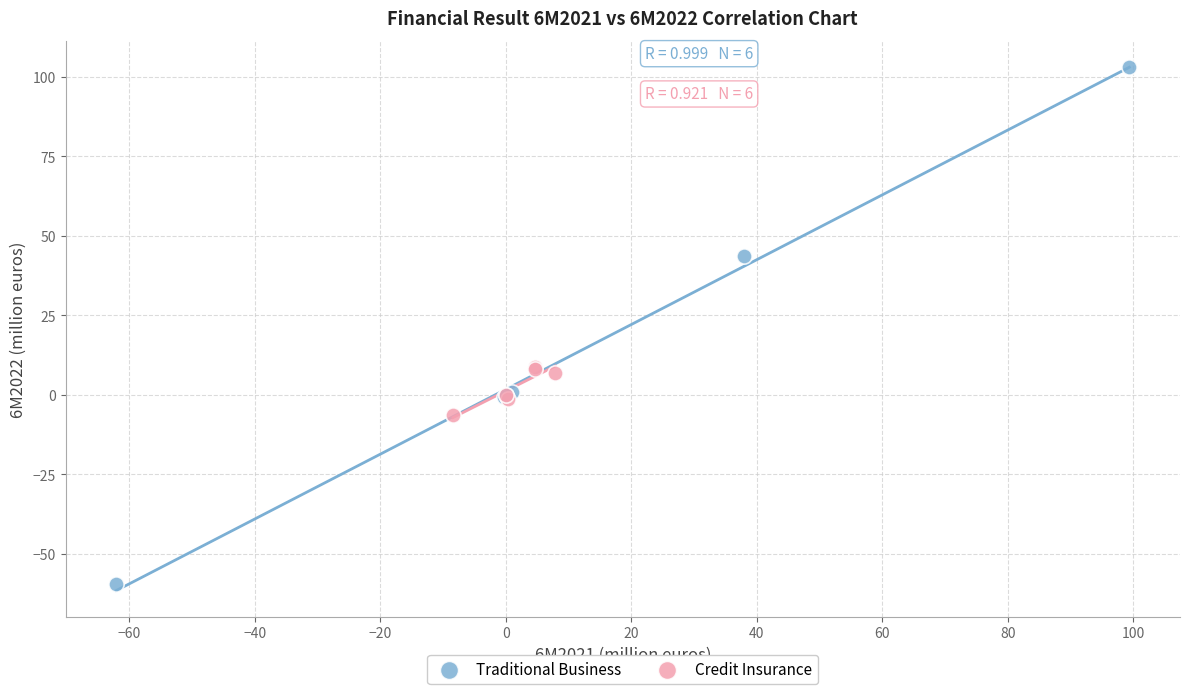

Which series has the largest Y range (max minus min)?

Traditional Business